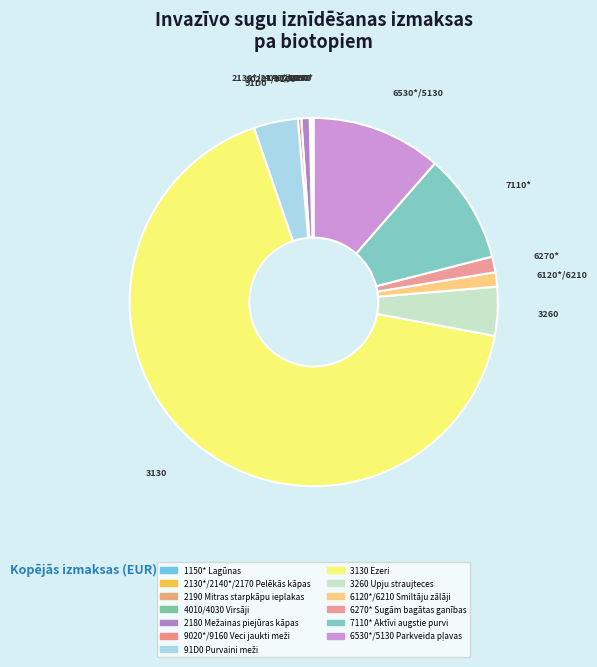

How many segments does this pie chart have?

13